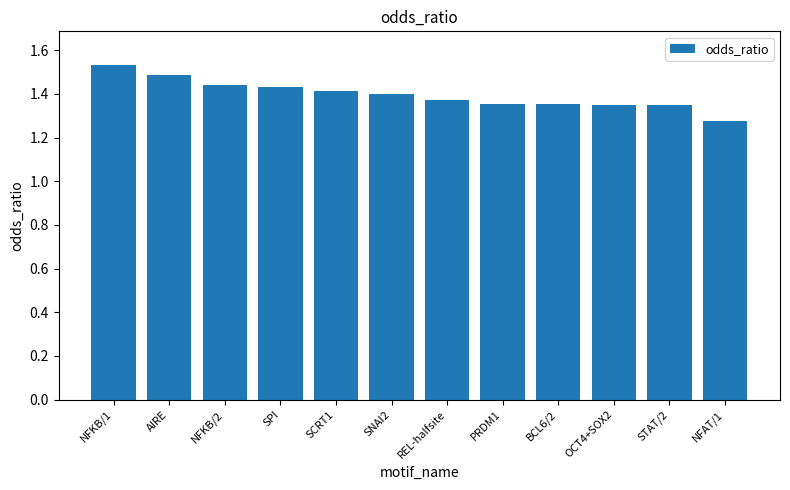

What is the label of the 7th bar from the left?

REL-halfsite